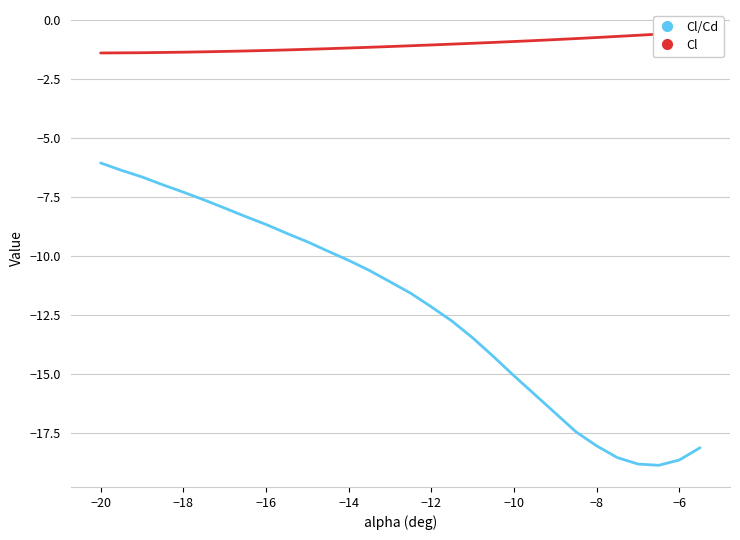

The value of Cl/Cd at −14 is -10.2. True or false?

True